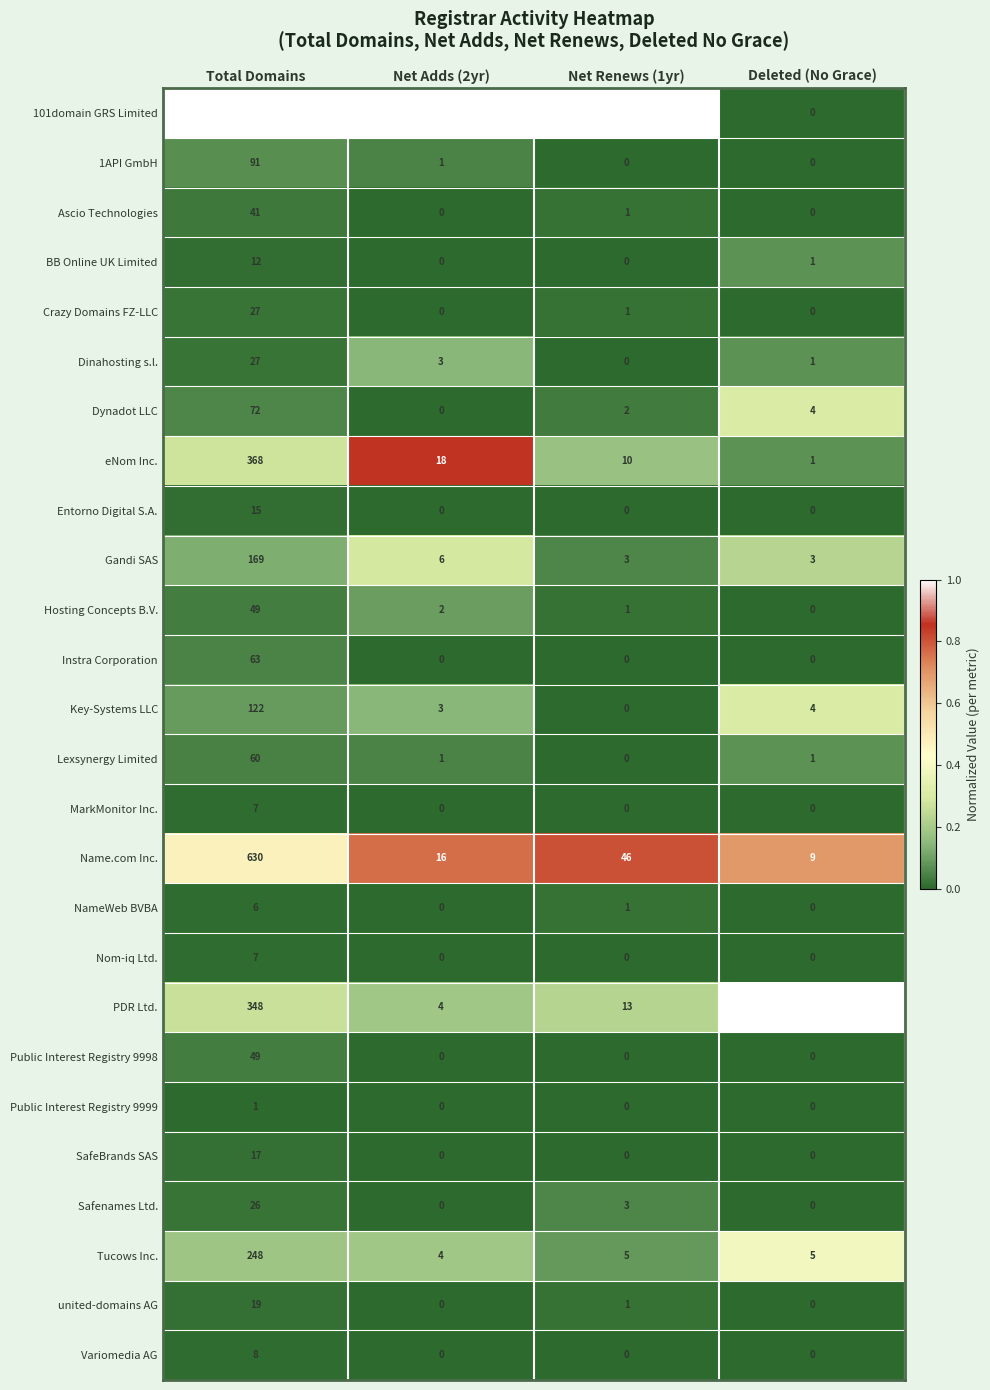

At how many categories does at least one series exceed 0?

4